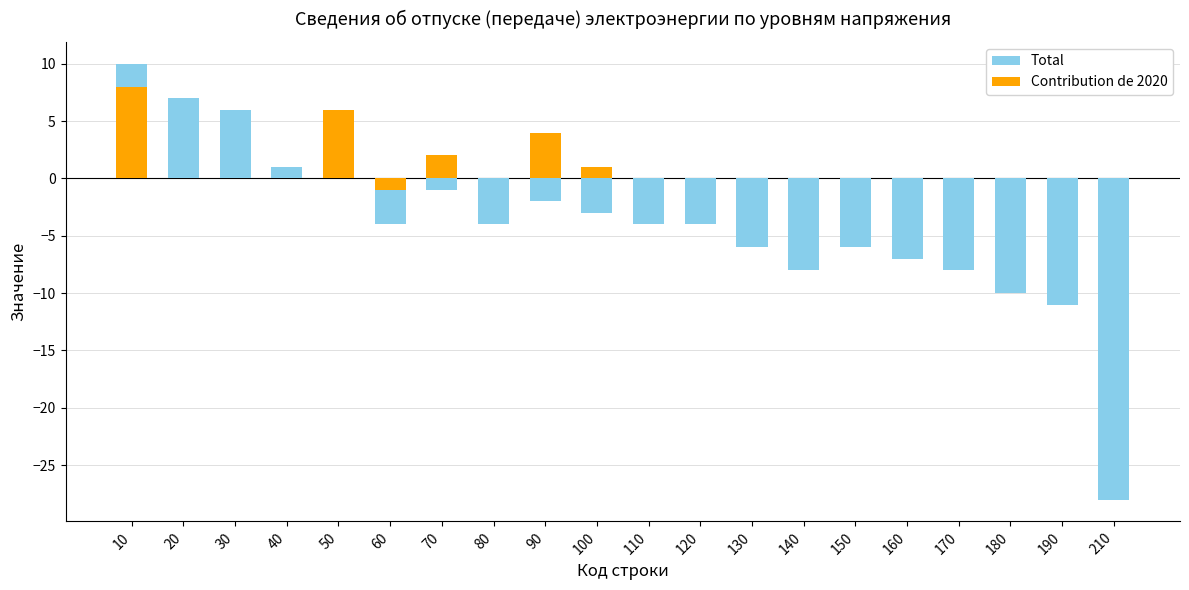

What is the total value across all series at 10?

18